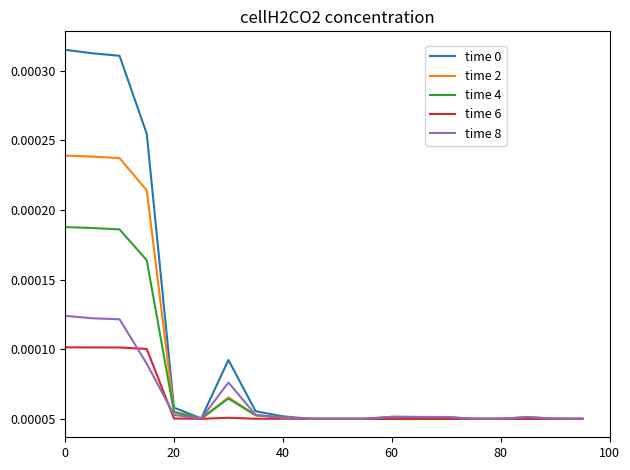

Reading left to right, extract all data points from this chart.

time 0: 0.0	0.0	0.0	0.0	0.0	0.0	0.0	0.0	0.0	0.0	0.0	0.0	0.0	0.0	0.0	0.0	0.0	0.0	0.0	0.0
time 2: 0.0	0.0	0.0	0.0	0.0	0.0	0.0	0.0	0.0	0.0	0.0	0.0	0.0	0.0	0.0	0.0	0.0	0.0	0.0	0.0
time 4: 0.0	0.0	0.0	0.0	0.0	0.0	0.0	0.0	0.0	0.0	0.0	0.0	0.0	0.0	0.0	0.0	0.0	0.0	0.0	0.0
time 6: 0.0	0.0	0.0	0.0	0.0	0.0	0.0	0.0	0.0	0.0	0.0	0.0	0.0	0.0	0.0	0.0	0.0	0.0	0.0	0.0
time 8: 0.0	0.0	0.0	0.0	0.0	0.0	0.0	0.0	0.0	0.0	0.0	0.0	0.0	0.0	0.0	0.0	0.0	0.0	0.0	0.0